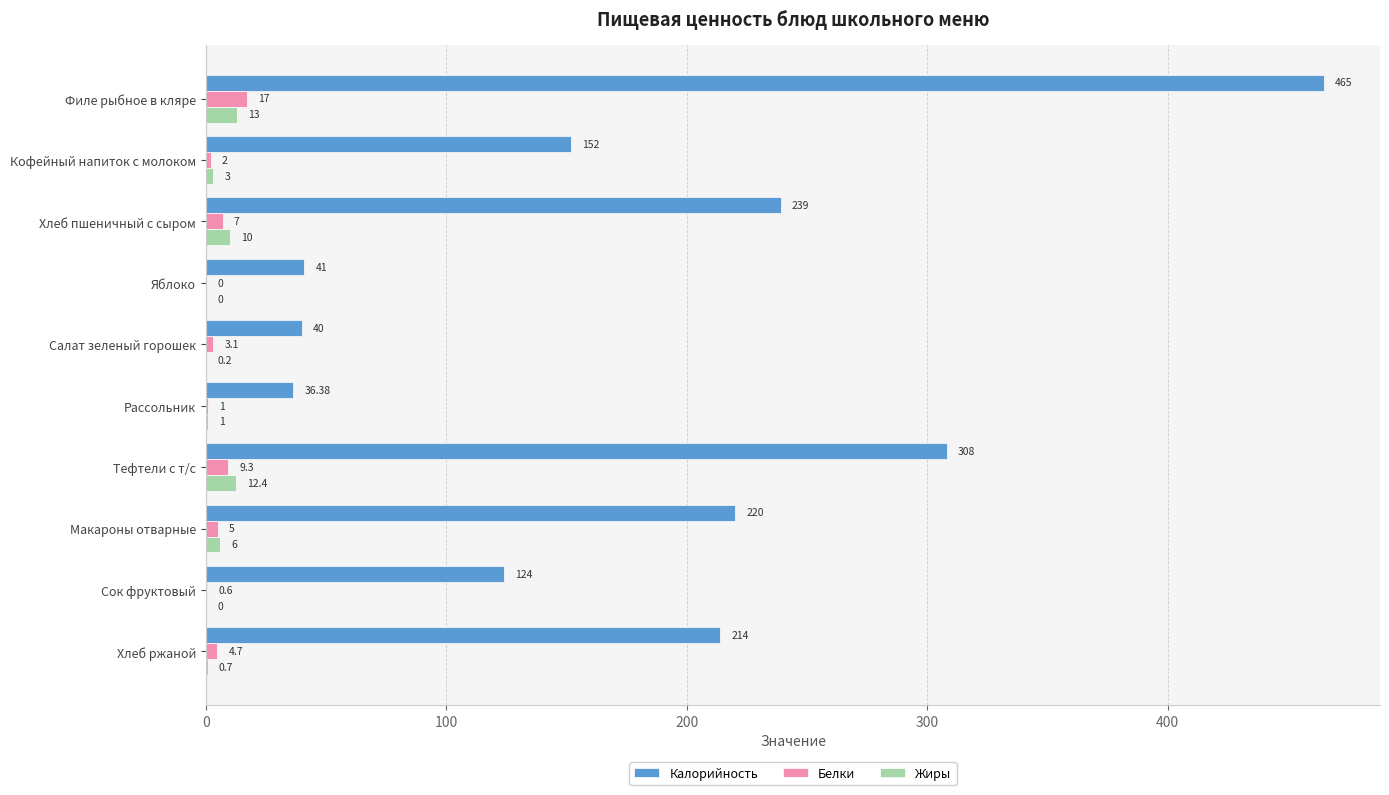

How many series are shown in this chart?

3